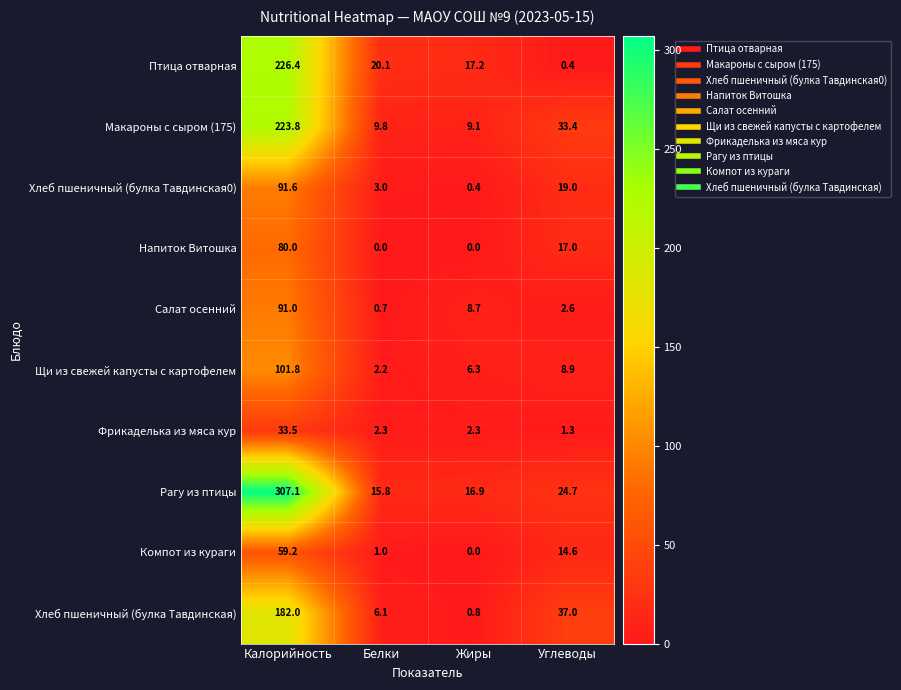

Is it true that Рагу из птицы equals 24.7 at Углеводы?

True